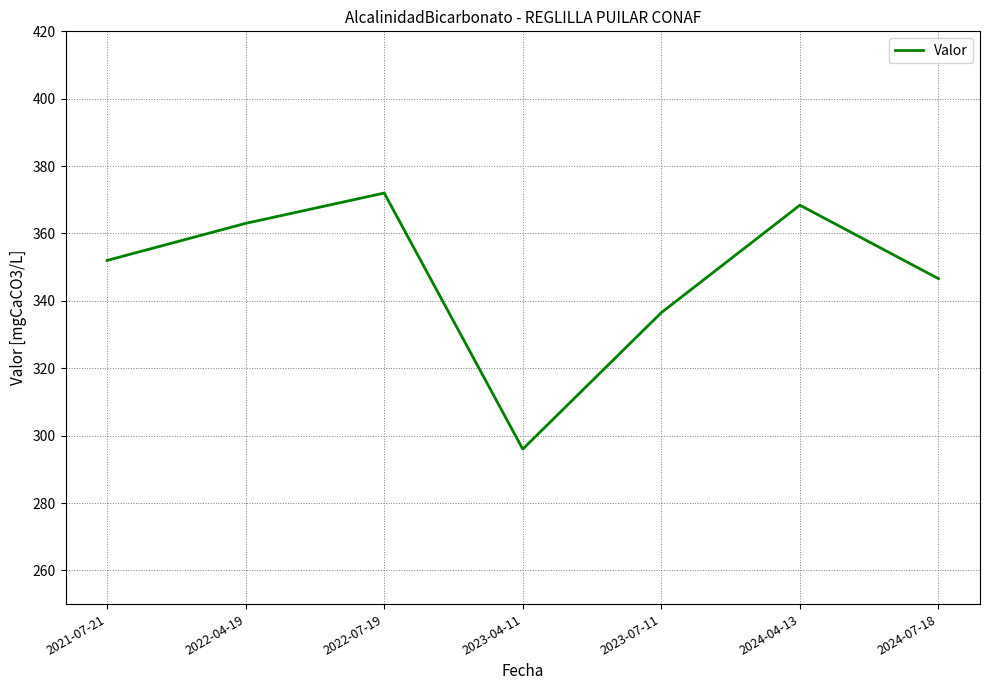

Reading left to right, transcribe all the data shown in this chart.

2021-07-21=352.0	2022-04-19=363.0	2022-07-19=372.0	2023-04-11=296.0	2023-07-11=336.5	2024-04-13=368.4	2024-07-18=346.6